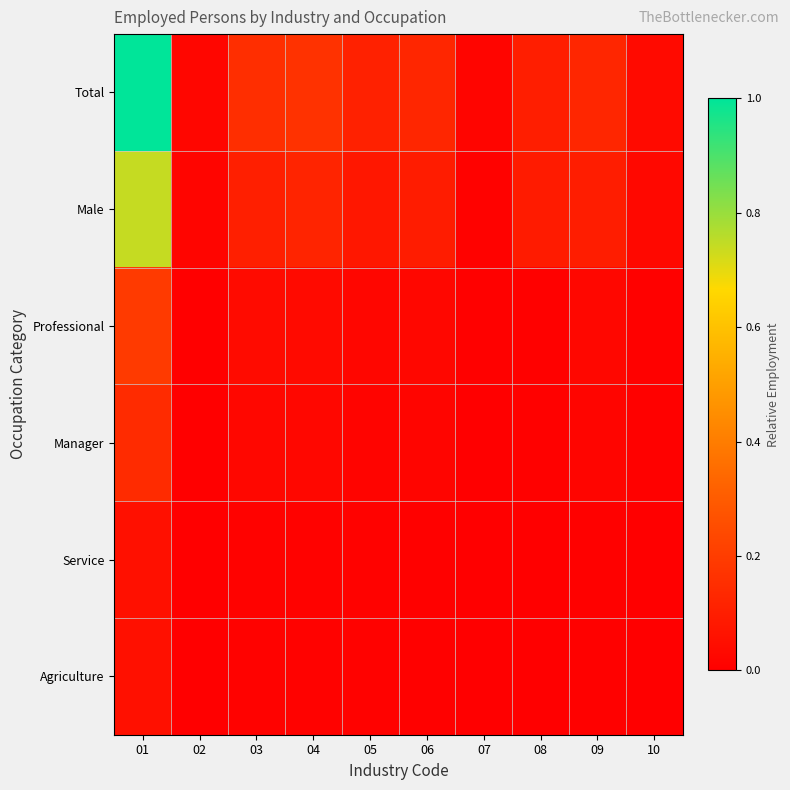

Between 05 and 09, which series saw the biggest shift?

Total